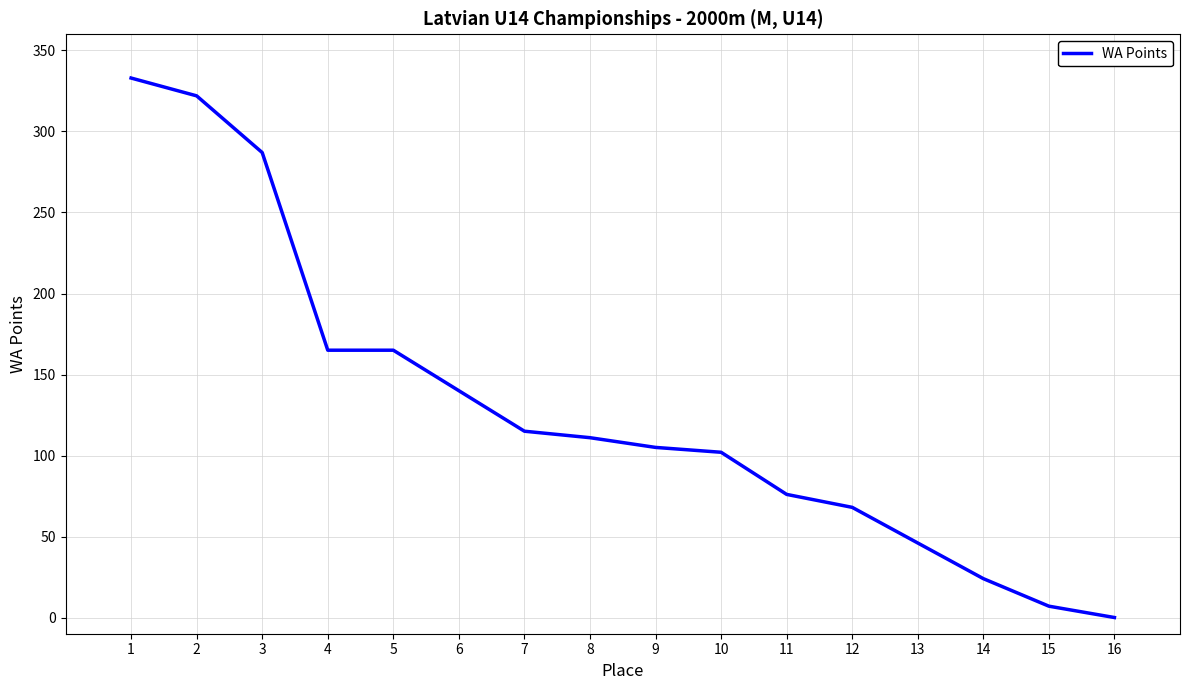

What is the maximum value shown in the chart?

333